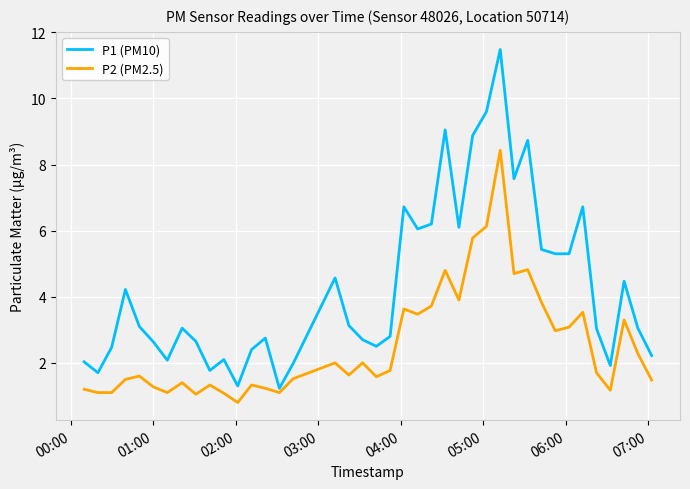

Which series has the widest spread of values?

P1 (PM10)